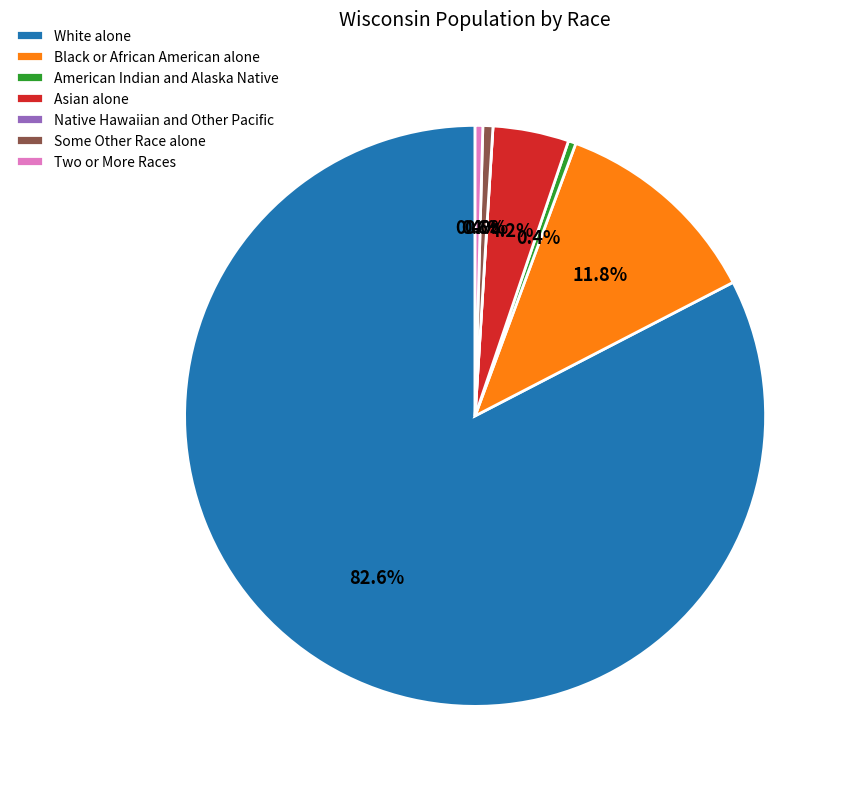

Is Asian alone the majority of the pie?

No